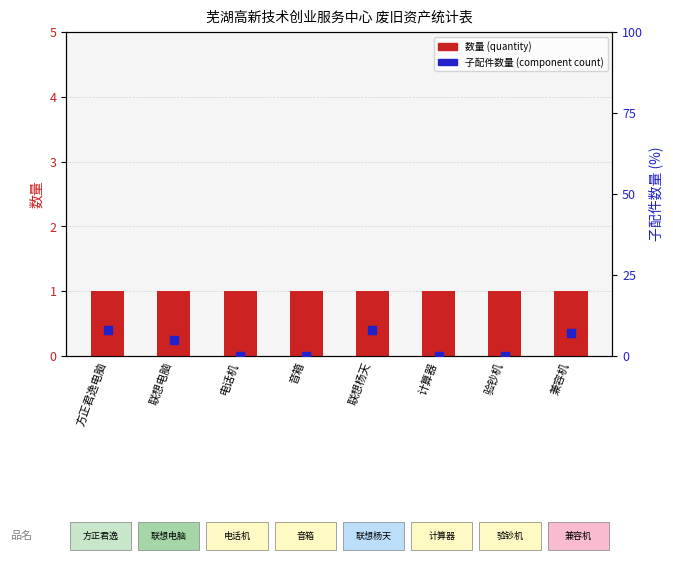

At how many categories does at least one series exceed 6?

3